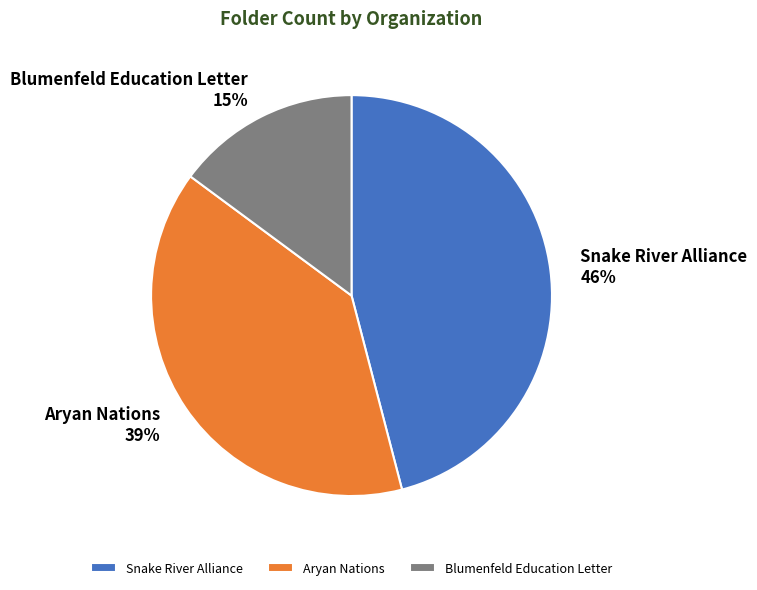

True or false: Snake River Alliance accounts for 32% of the total.

False